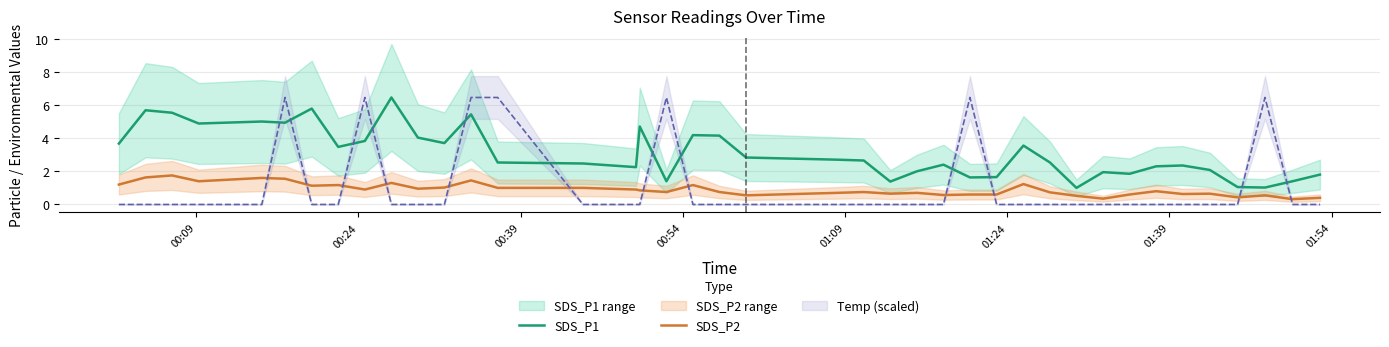

What is the maximum value for SDS_P1?

6.5